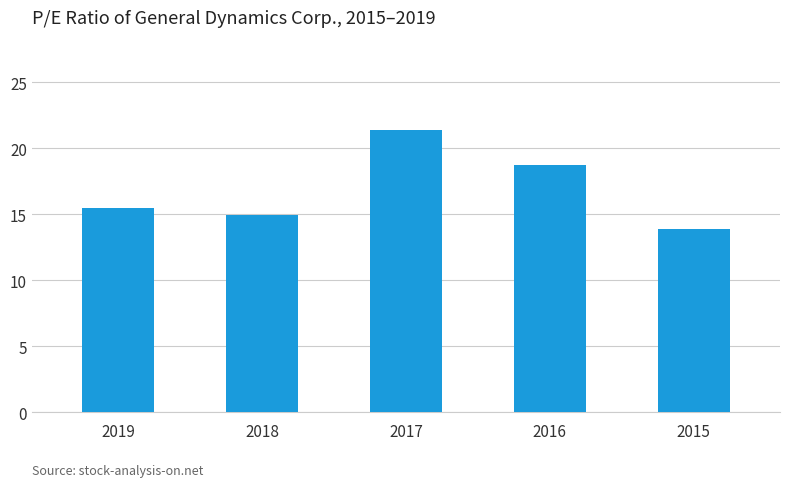

How many series are shown in this chart?

1